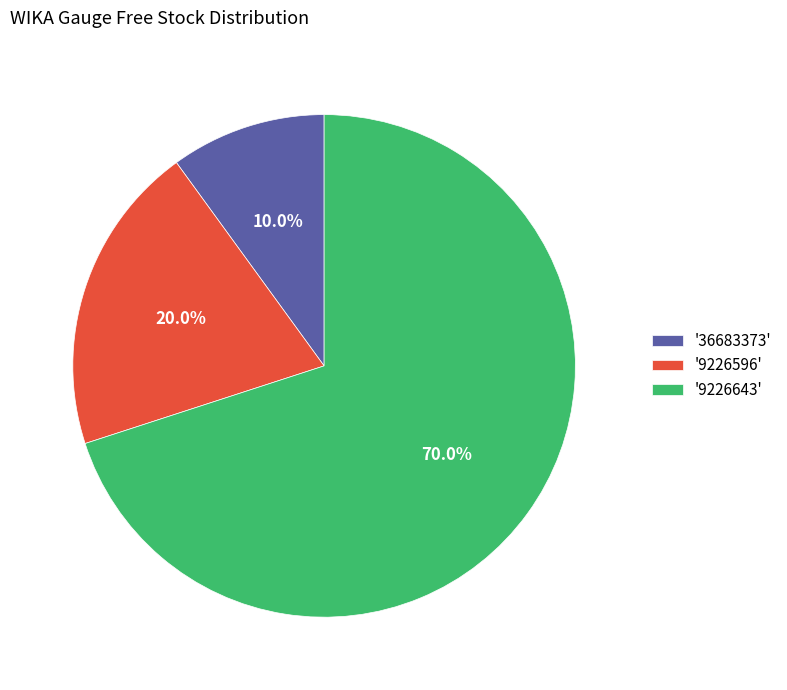

What is the smallest slice in the pie chart?

'36683373'